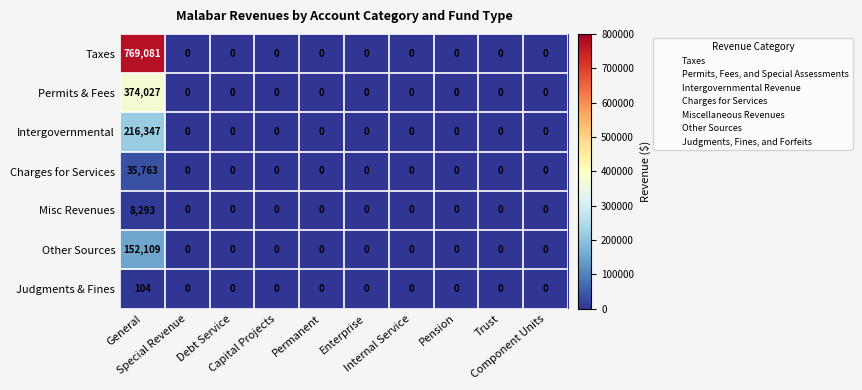

Which series changed the most between General and Capital Projects?

Taxes